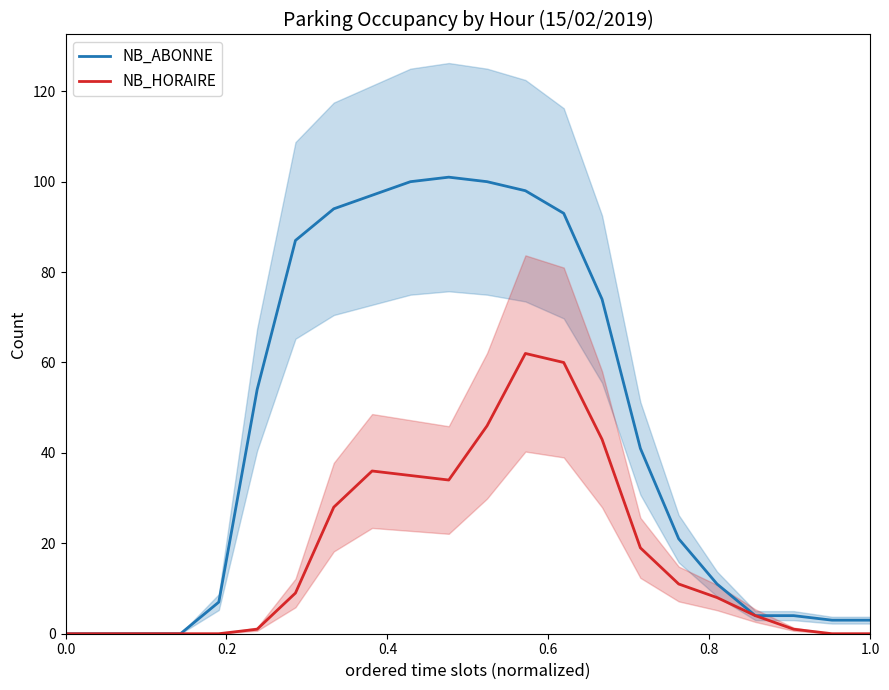

Which series has the largest total across all categories?

NB_ABONNE